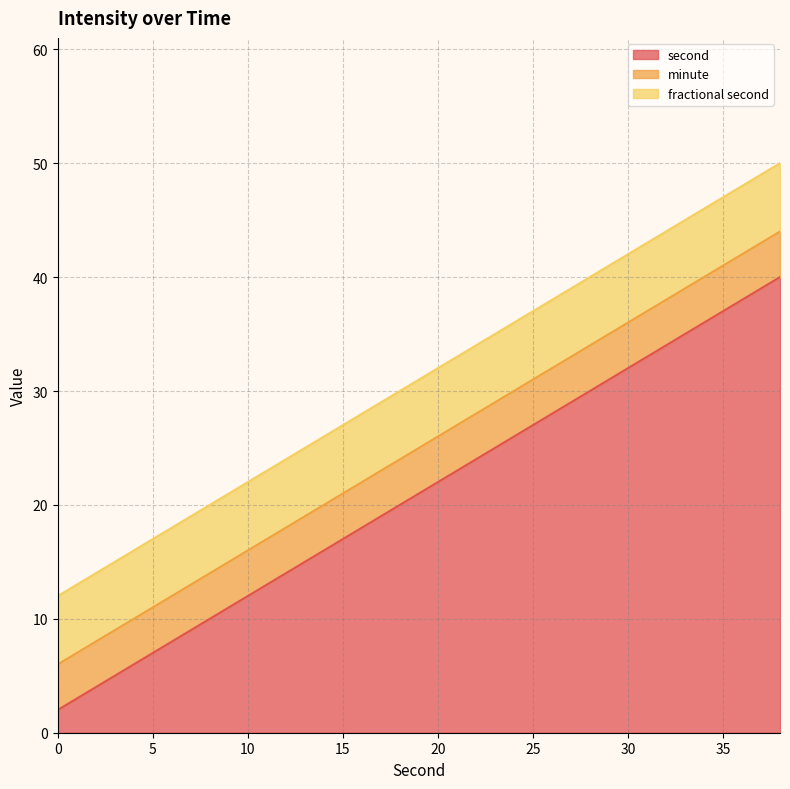

Does the chart display data point markers on the line(s)?

No